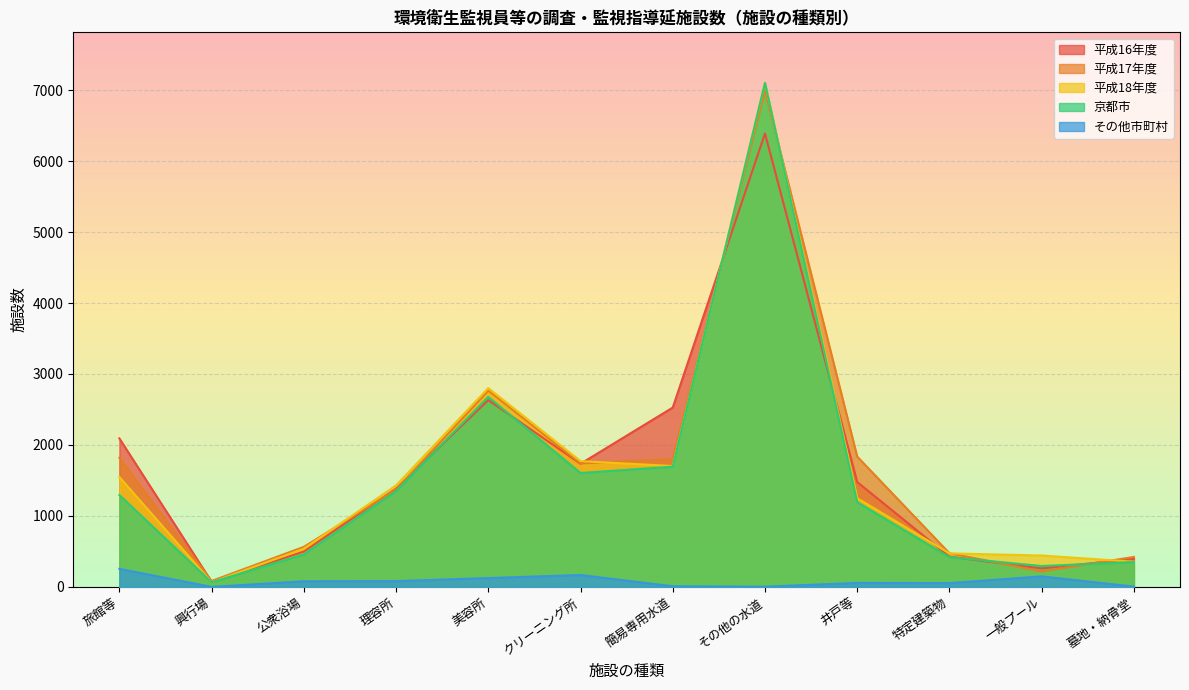

Is it true that その他市町村 equals 3 at その他の水道?

True